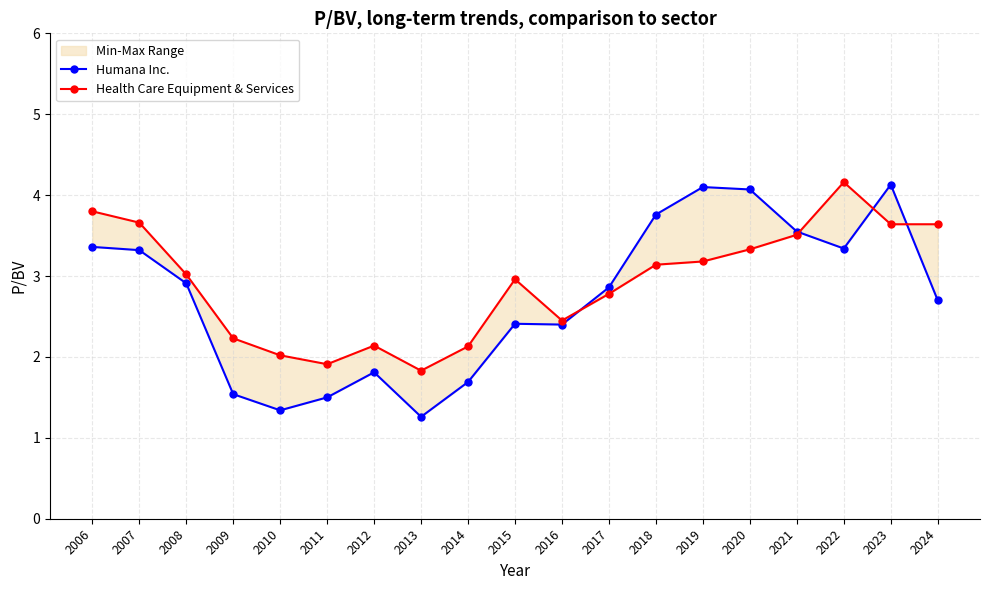

Between which two adjacent categories do Health Care Equipment & Services and Humana Inc. first intersect?

2016 and 2017